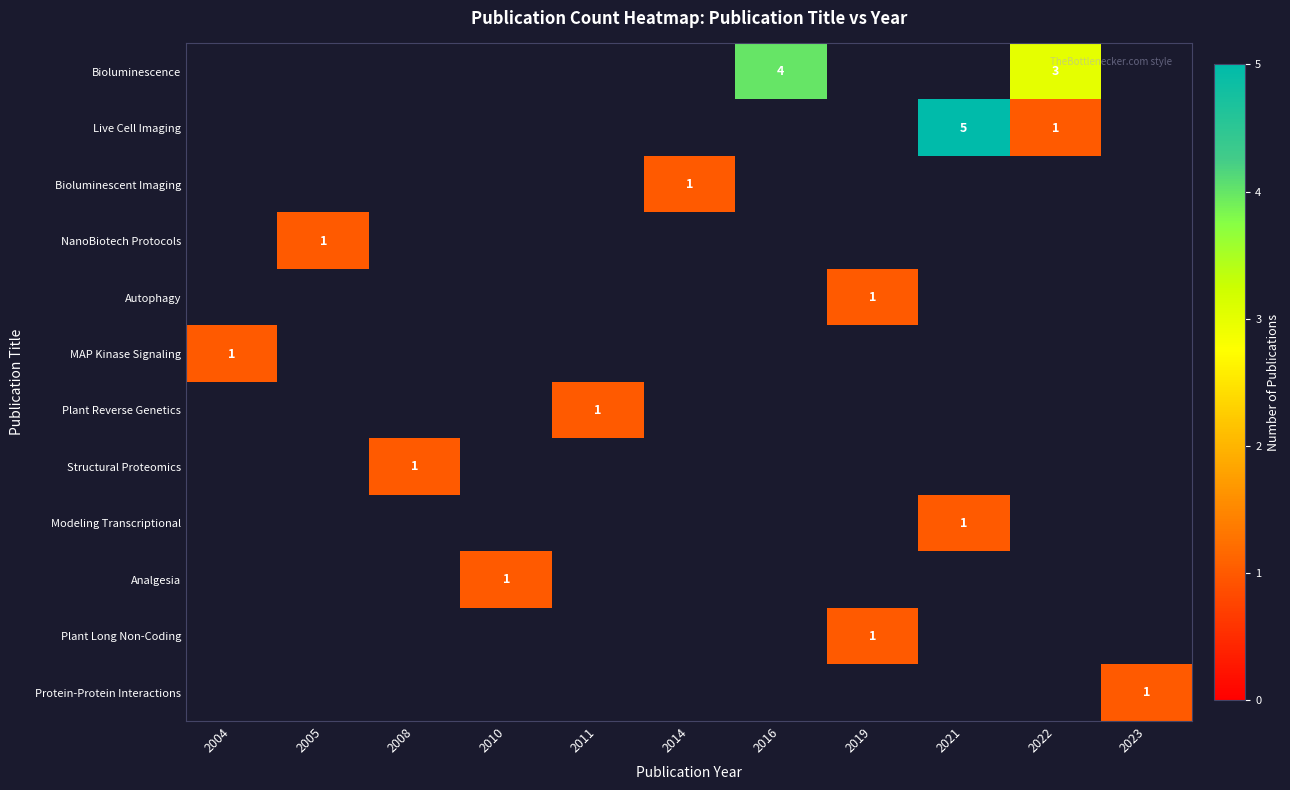

The value of Plant Reverse Genetics at 2011 is 1. True or false?

True